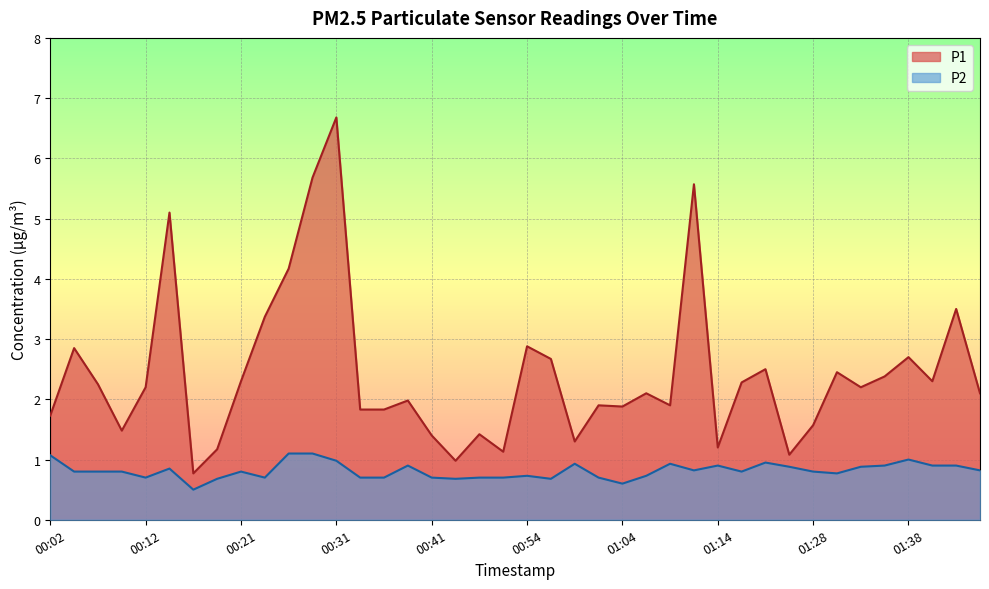

Reading left to right, list all the values displayed in this chart.

P1: 00:02=1.7	00:04=2.9	00:07=2.2	00:09=1.5	00:12=2.2	00:14=5.1	00:16=0.8	00:19=1.2	00:21=2.3	00:24=3.4	00:26=4.2	00:29=5.7	00:31=6.7	00:34=1.8	00:36=1.8	00:38=2.0	00:41=1.4	00:43=1.0	00:46=1.4	00:52=1.1	00:54=2.9	00:57=2.7	00:59=1.3	01:02=1.9	01:04=1.9	01:07=2.1	01:09=1.9	01:12=5.6	01:14=1.2	01:17=2.3	01:19=2.5	01:25=1.1	01:28=1.6	01:30=2.5	01:33=2.2	01:35=2.4	01:38=2.7	01:40=2.3	01:43=3.5	01:45=2.1
P2: 00:02=1.1	00:04=0.8	00:07=0.8	00:09=0.8	00:12=0.7	00:14=0.8	00:16=0.5	00:19=0.7	00:21=0.8	00:24=0.7	00:26=1.1	00:29=1.1	00:31=1.0	00:34=0.7	00:36=0.7	00:38=0.9	00:41=0.7	00:43=0.7	00:46=0.7	00:52=0.7	00:54=0.7	00:57=0.7	00:59=0.9	01:02=0.7	01:04=0.6	01:07=0.7	01:09=0.9	01:12=0.8	01:14=0.9	01:17=0.8	01:19=0.9	01:25=0.9	01:28=0.8	01:30=0.8	01:33=0.9	01:35=0.9	01:38=1.0	01:40=0.9	01:43=0.9	01:45=0.8